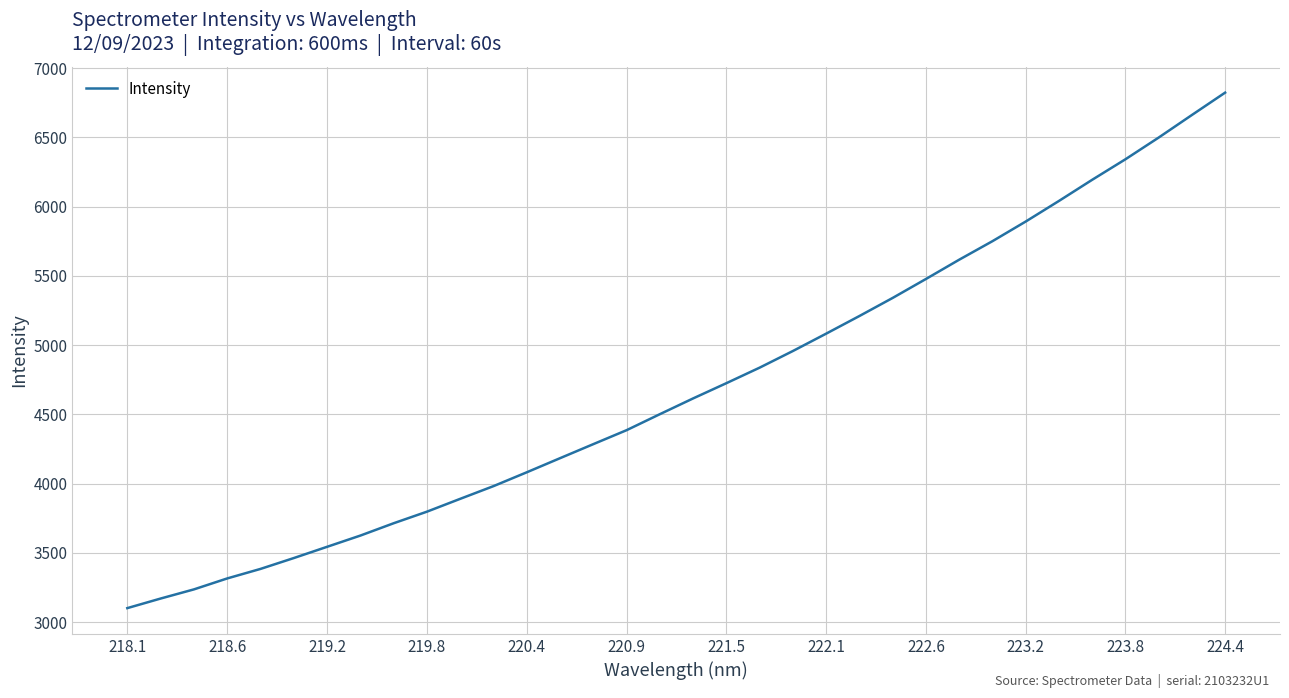

What is the difference between the maximum and minimum values?

3721.9